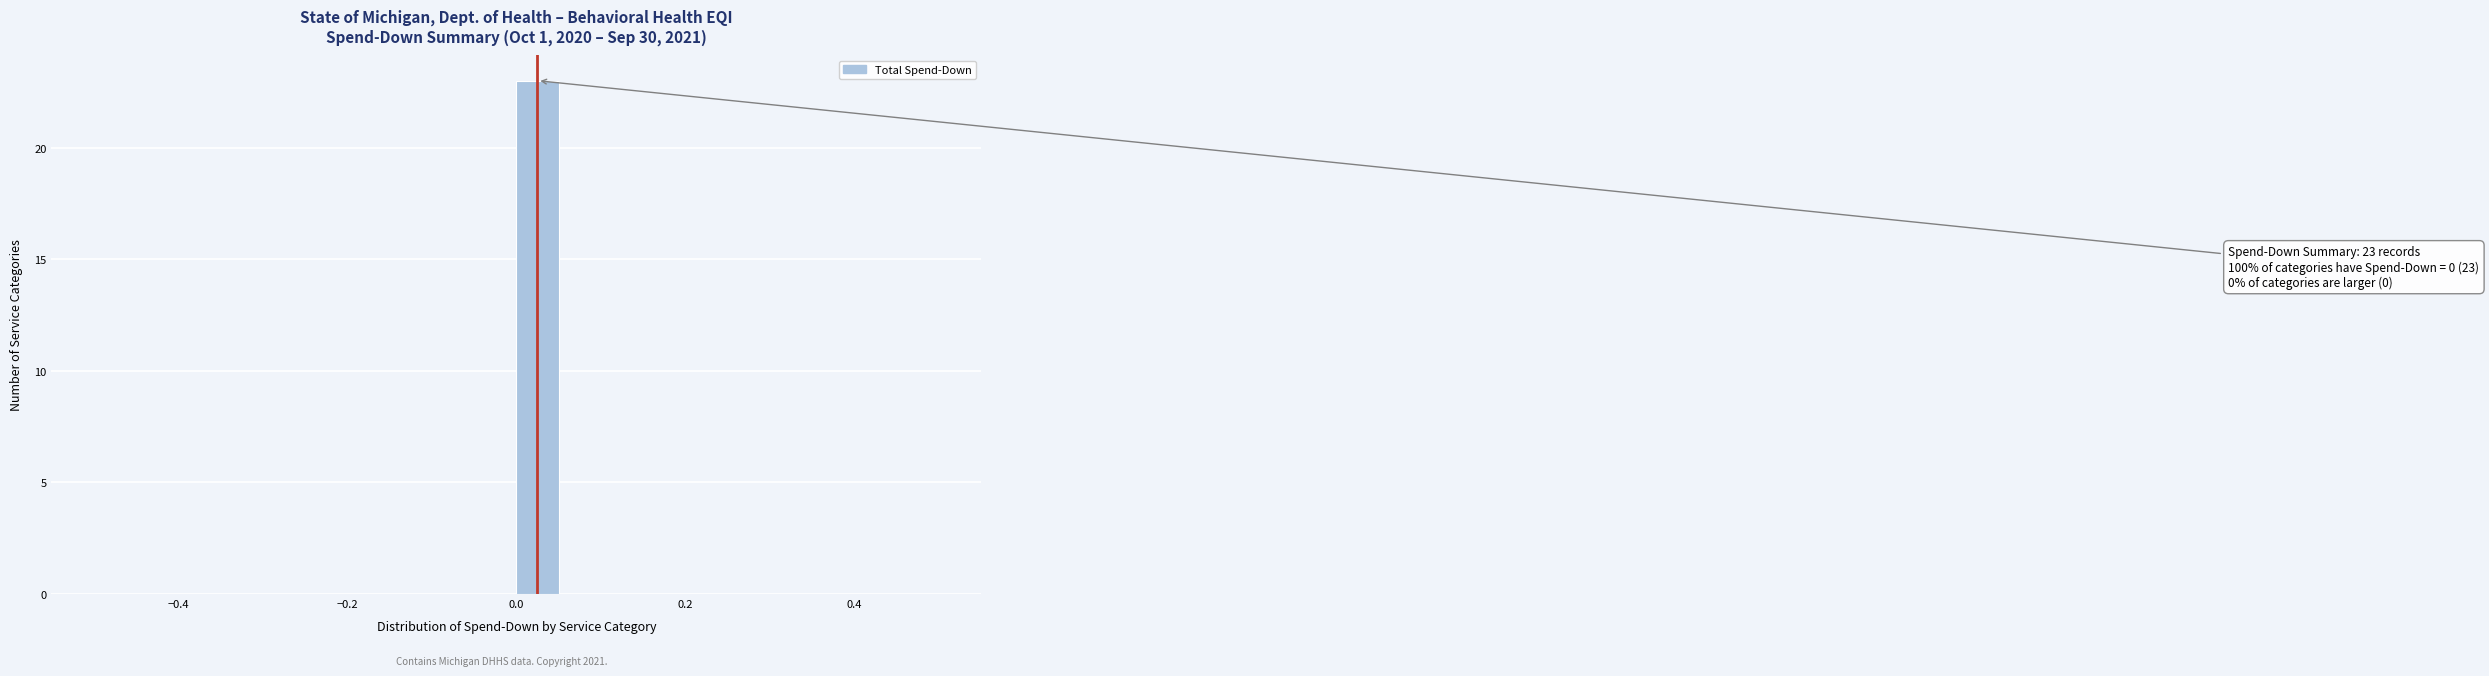

Read against the x-axis, roughly where is the centre of the tallest bar?

0.02